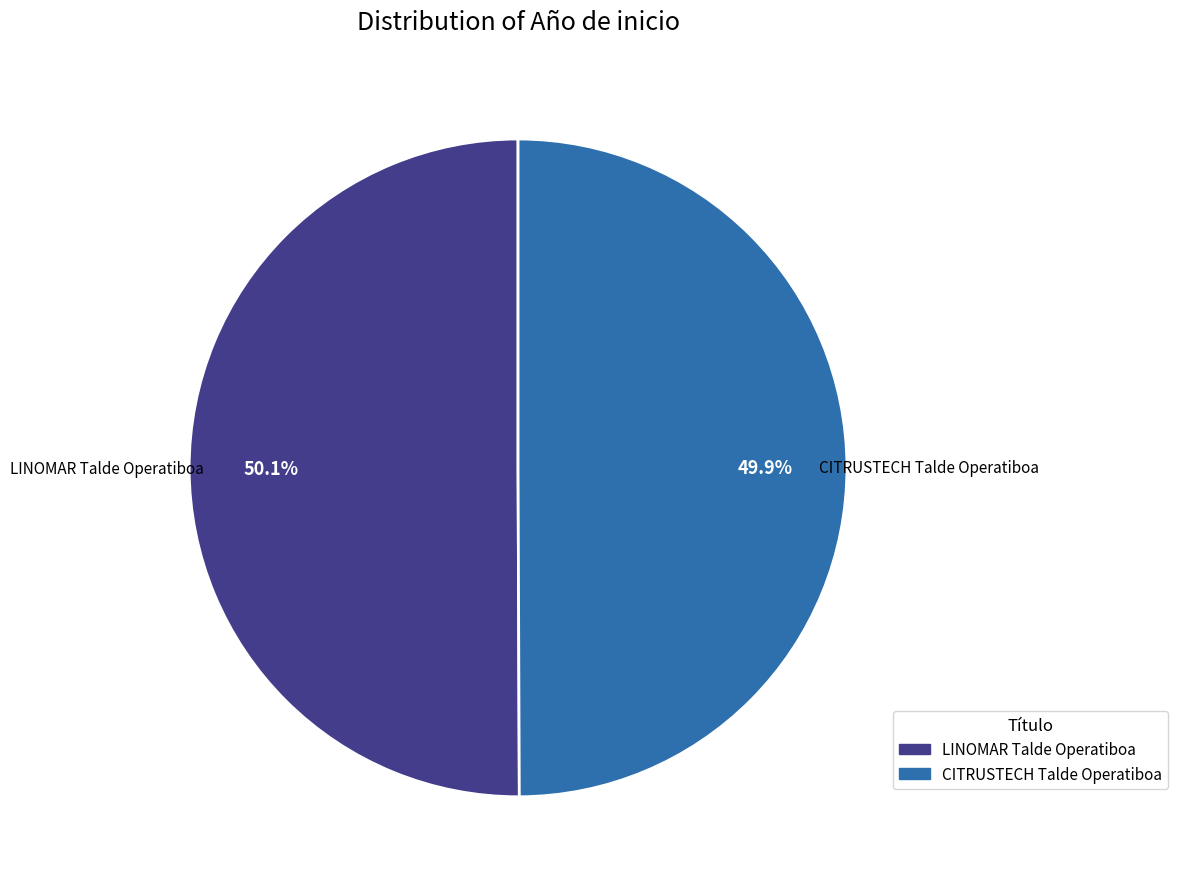

Is there a majority slice in this chart?

Yes